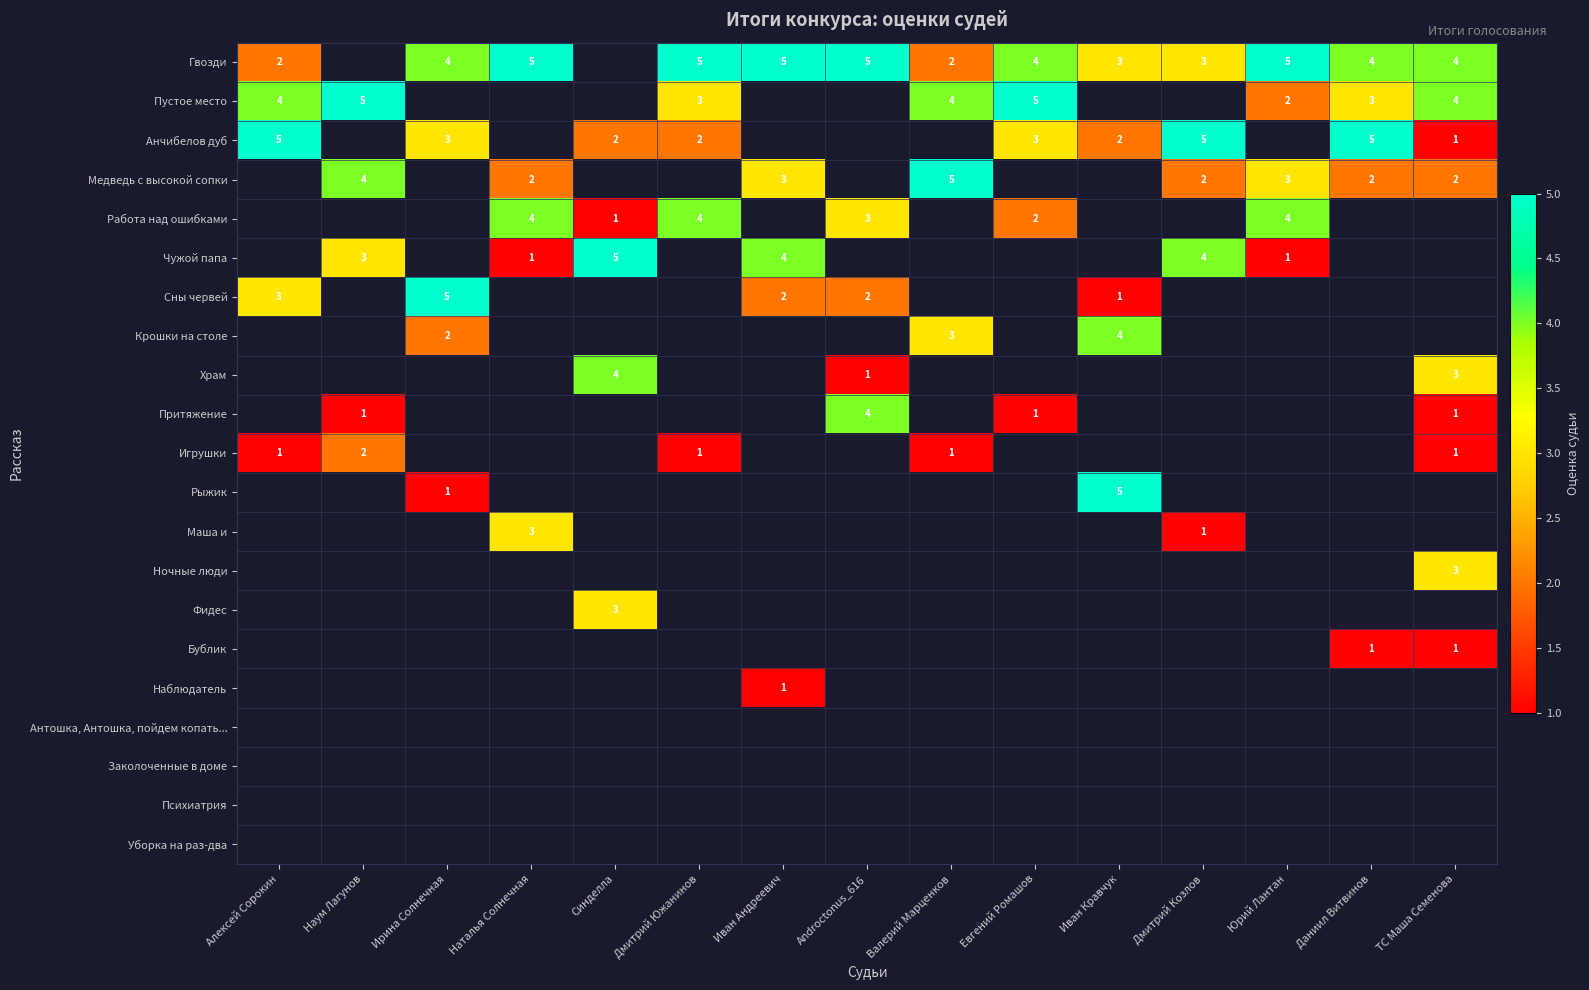

Is it true that Пустое место equals 5 at Дмитрий Южанинов?

False